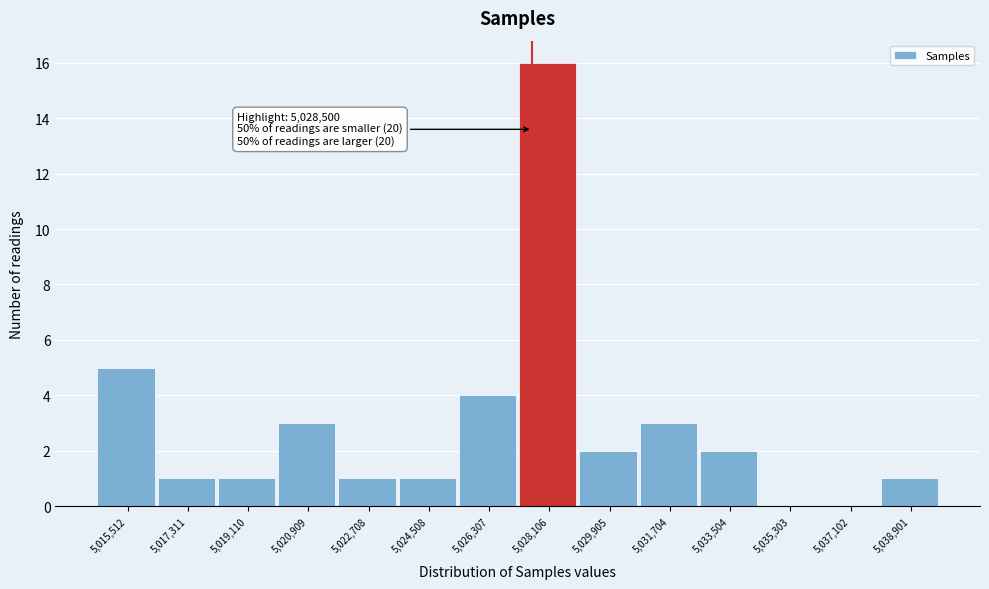

Reading left to right, what are all the values shown in this chart?

5,015,512=5	5,017,311=1	5,019,110=1	5,020,909=3	5,022,708=1	5,024,508=1	5,026,307=4	5,028,106=16	5,029,905=2	5,031,704=3	5,033,504=2	5,035,303=0	5,037,102=0	5,038,901=1